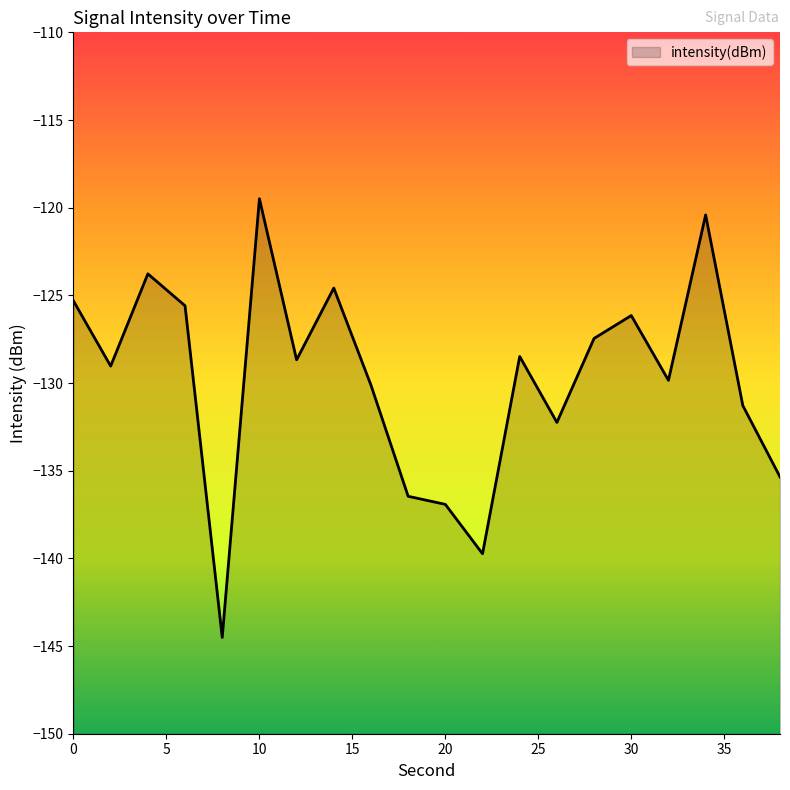

Count the number of values greater than -128.

8